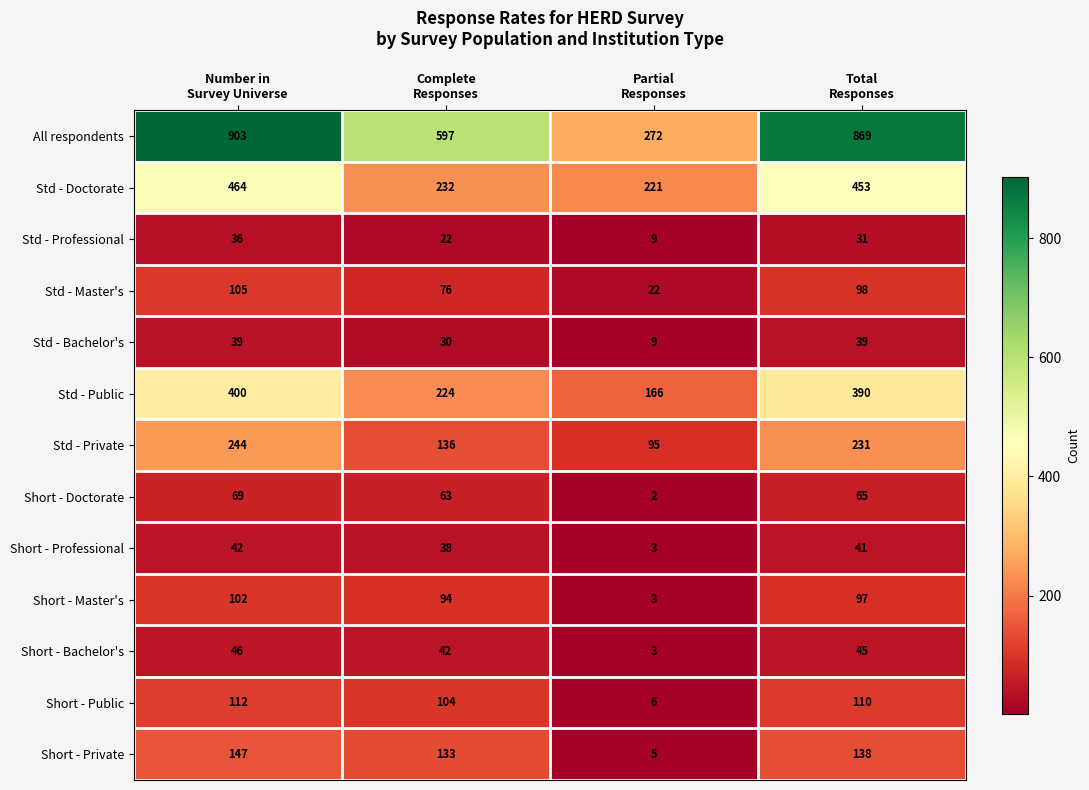

Which series has the largest range (max minus min)?

All respondents